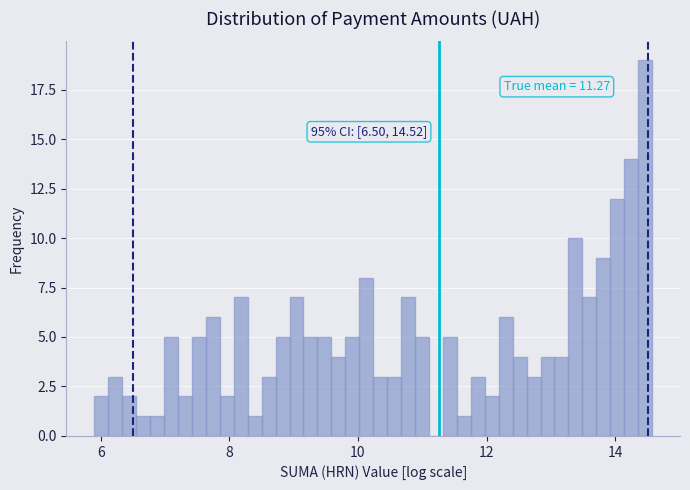

Read against the x-axis, roughly where is the centre of the tallest bar?

14.4